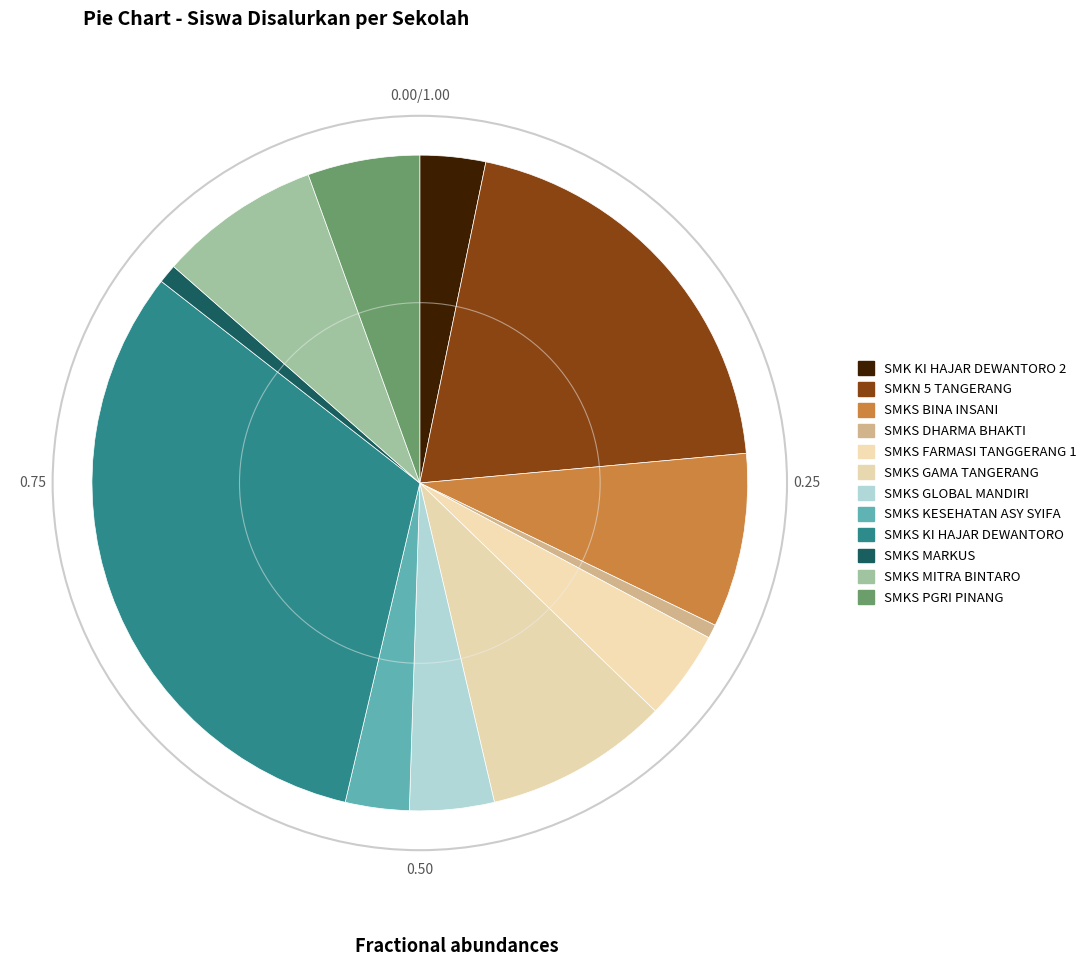

How many segments does this pie chart have?

12